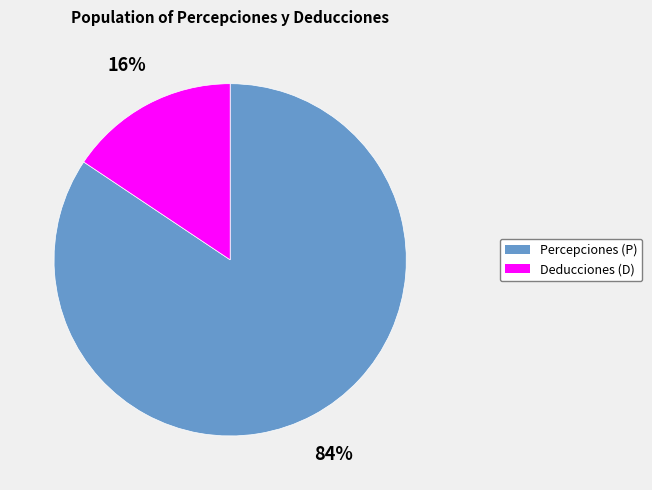

Is there a majority slice in this chart?

Yes